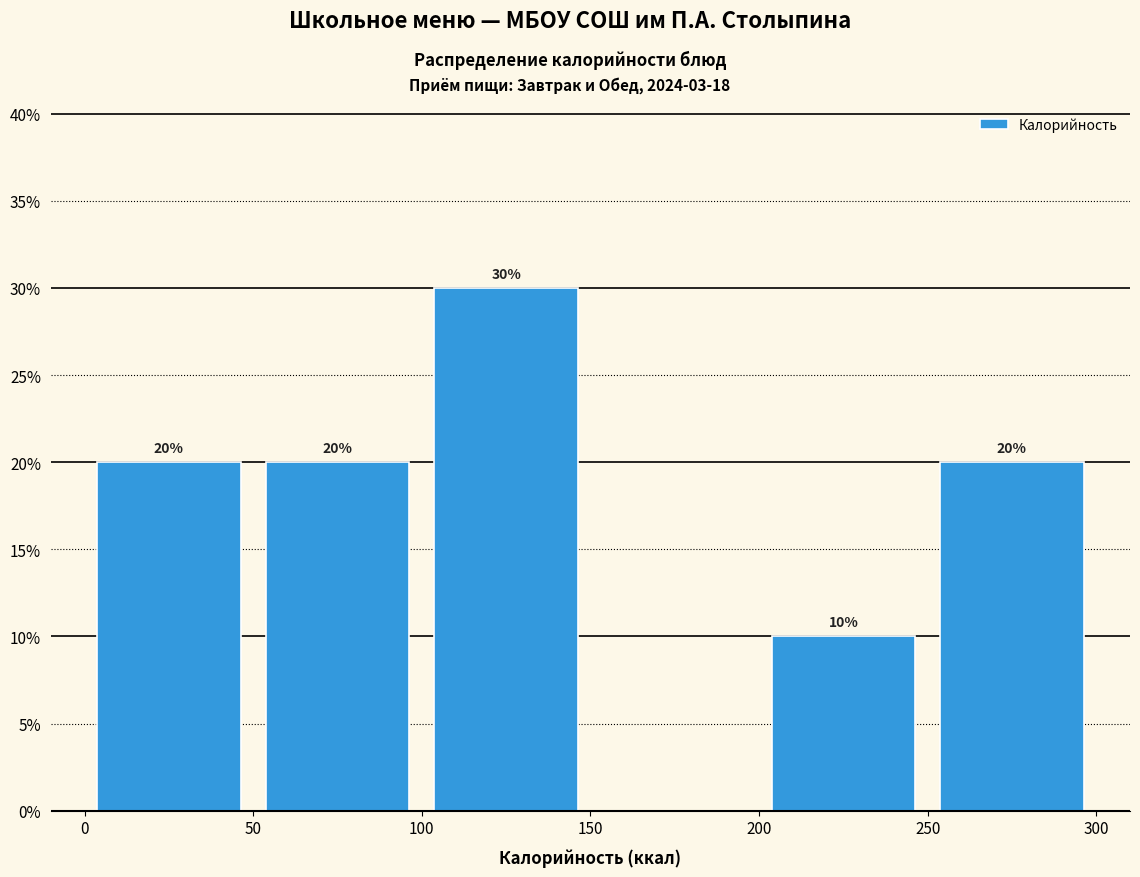

Which range on the x-axis has the tallest bar?

100 to 150